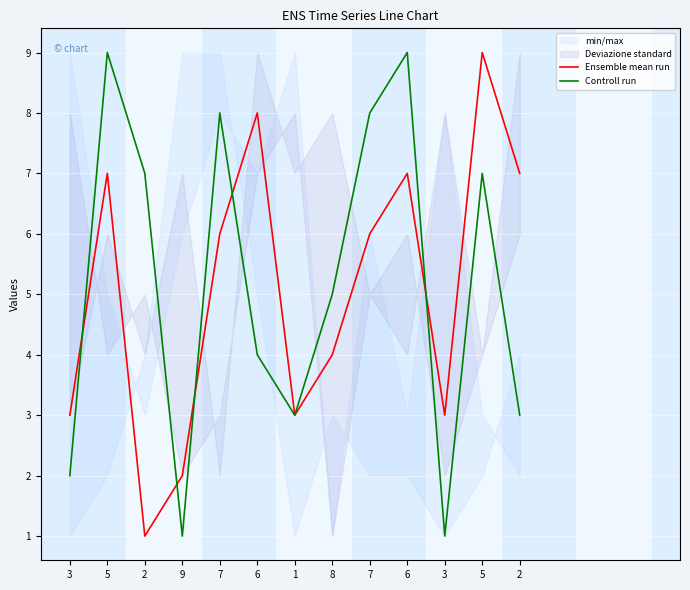

Which series changed the most between 5 and 5?

Ensemble mean run